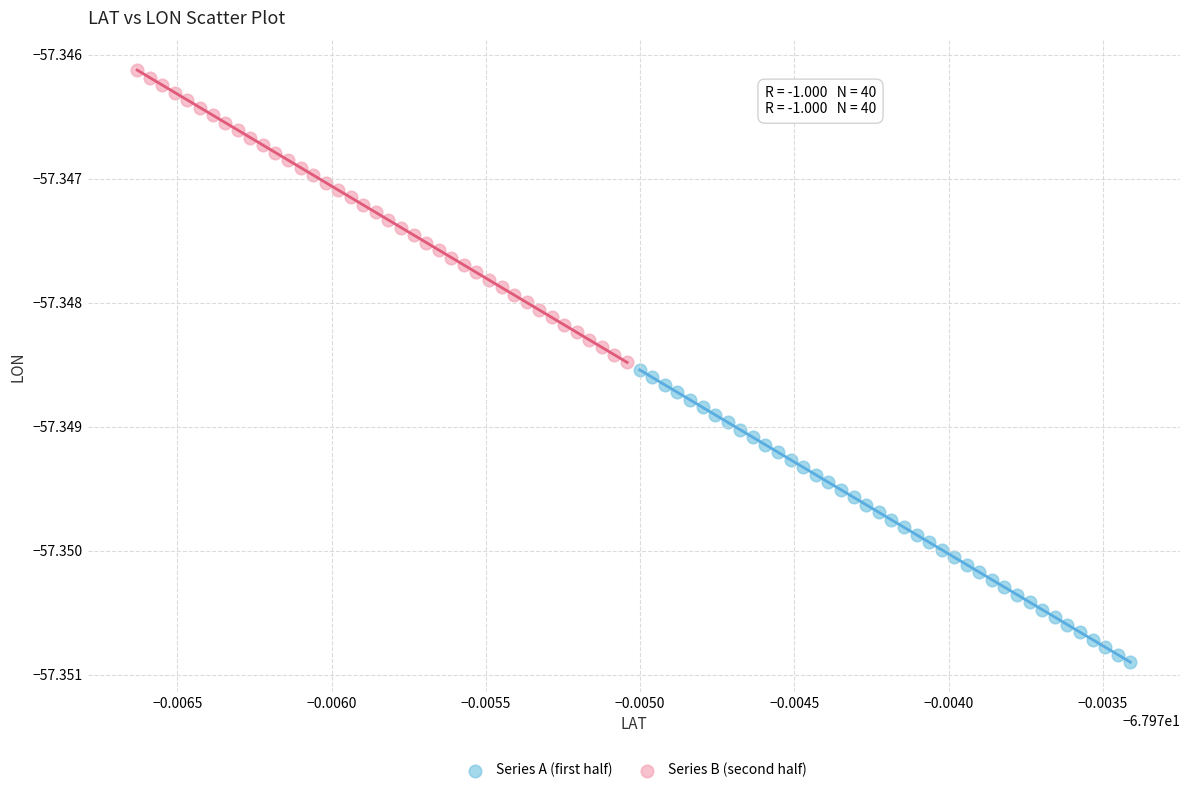

What are all the series names shown in the legend?

Series A (first half), Series B (second half)